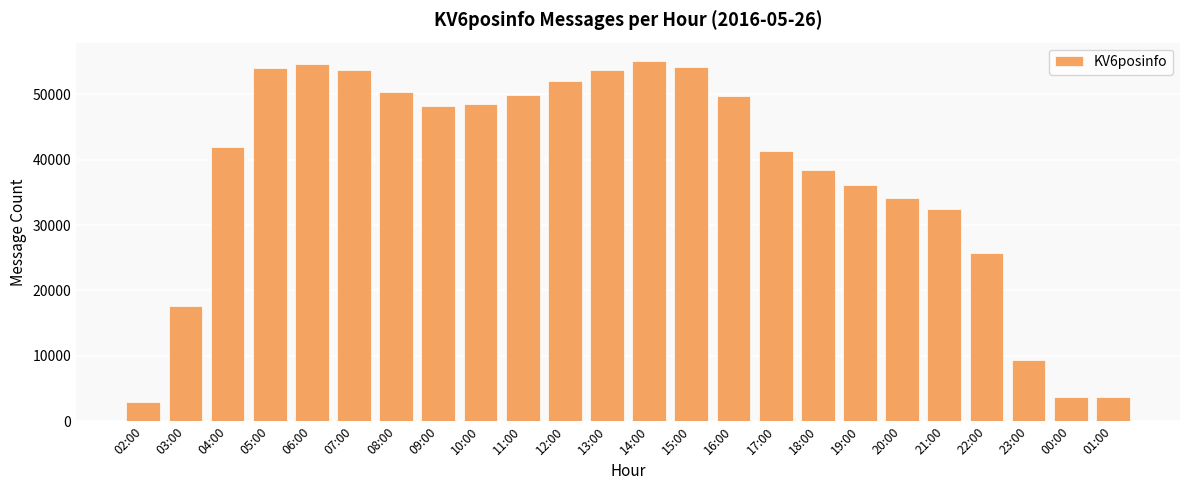

What is the maximum value shown in the chart?

55137